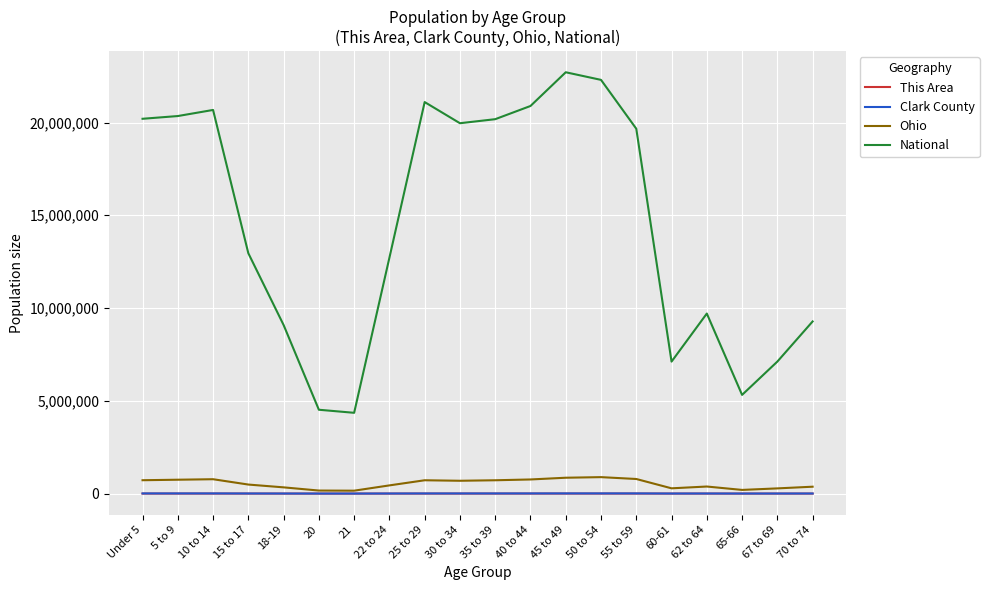

True or false: National and This Area cross at least once.

False